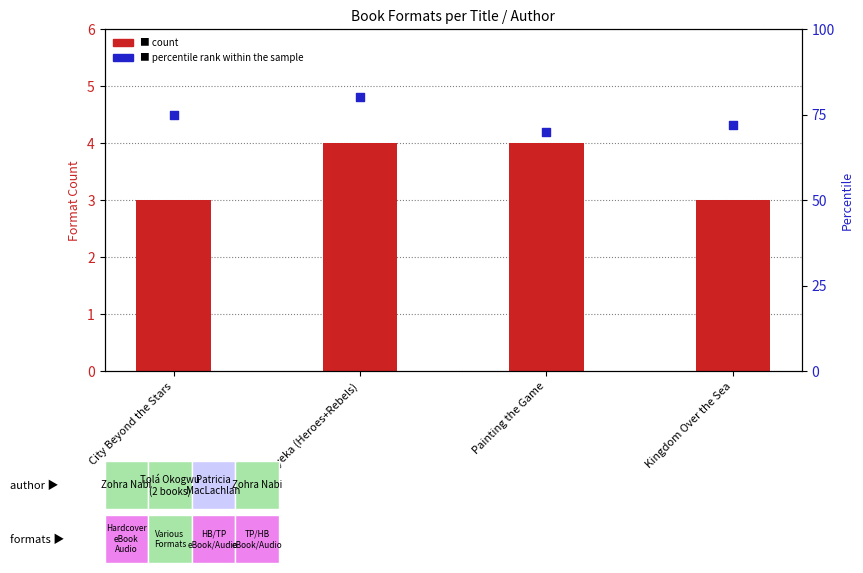

Which series has the largest Y range (max minus min)?

percentile rank within the sample